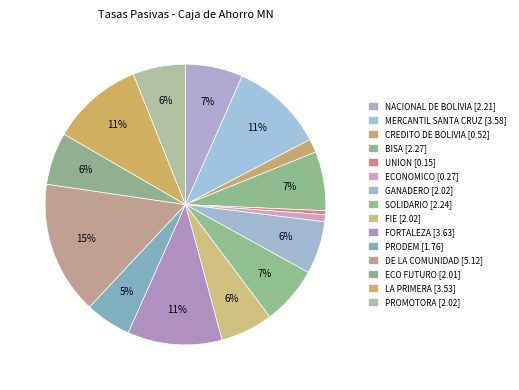

To the nearest percent, what portion does FORTALEZA represent?

11%